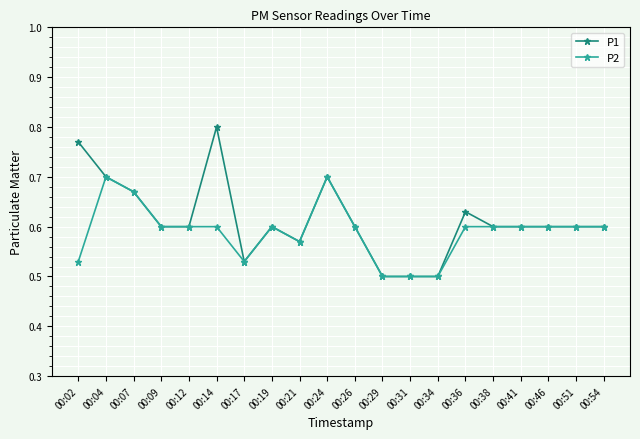

Which series has the widest spread of values?

P1